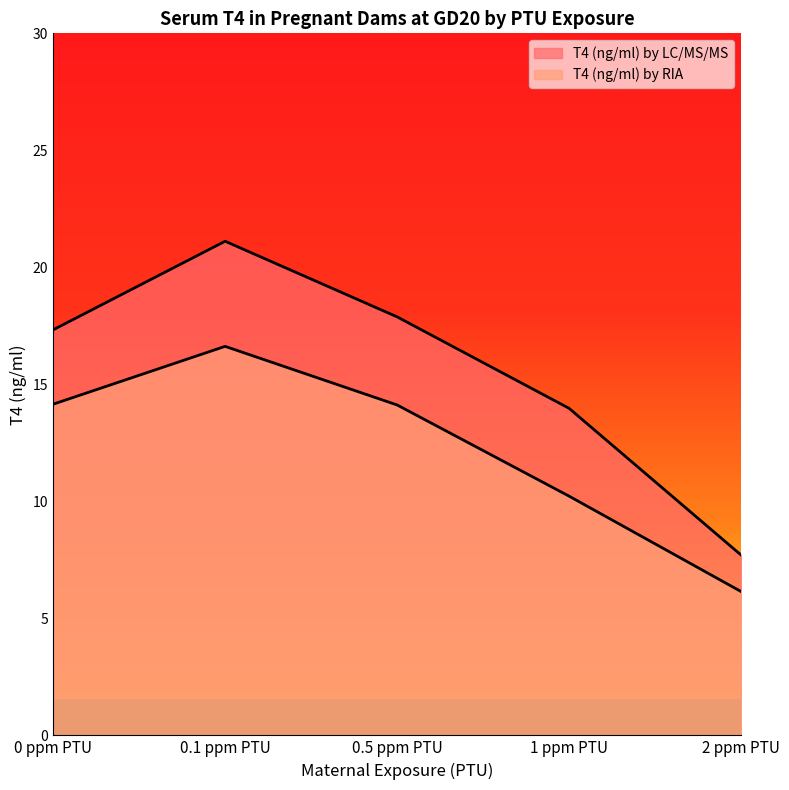

What is the value of the T4 (ng/ml) by RIA point at the 4th from the left?

10.2